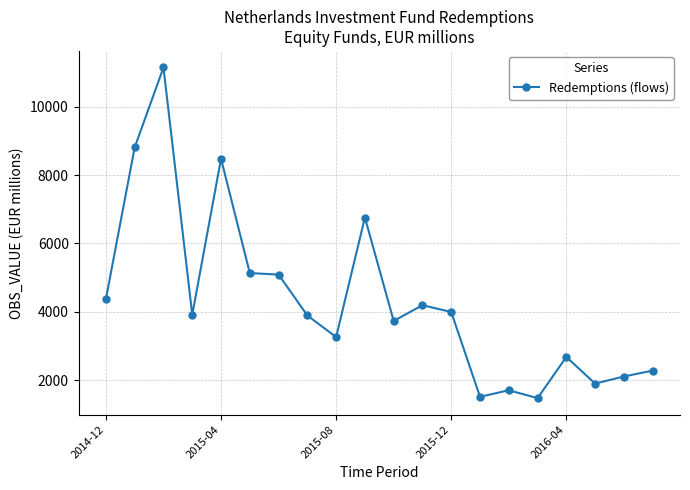

True or false: there are more than 0 points higher than both neighbors.

True